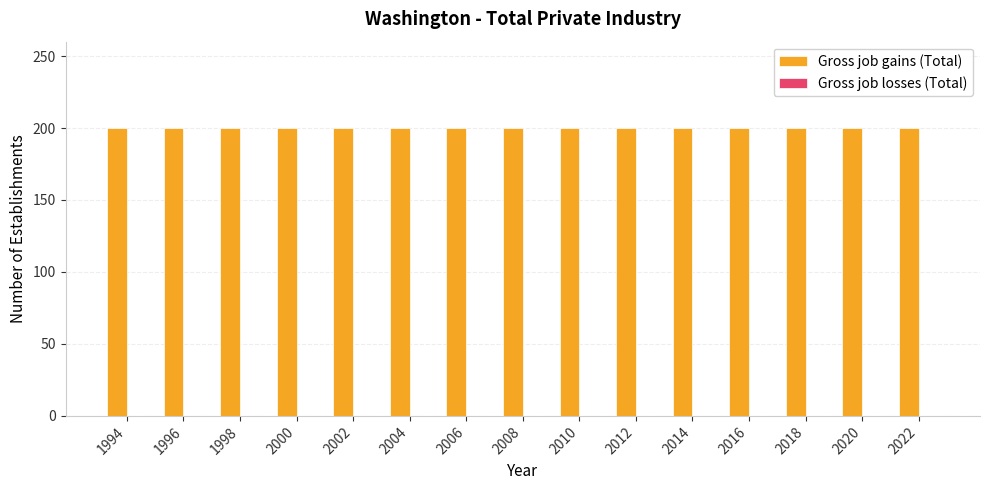

Does the chart contain any negative values?

No